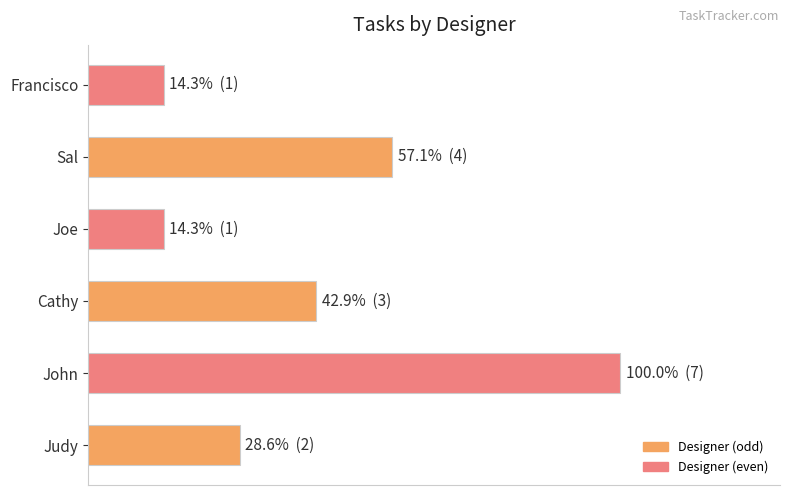

Does the chart contain any negative values?

No